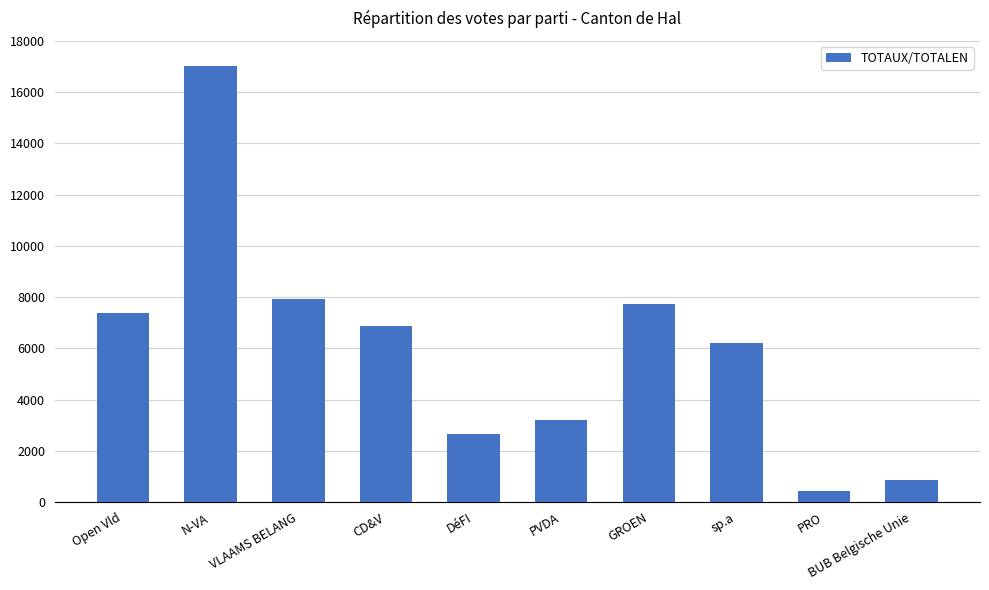

Which label corresponds to the smallest value in the chart?

PRO